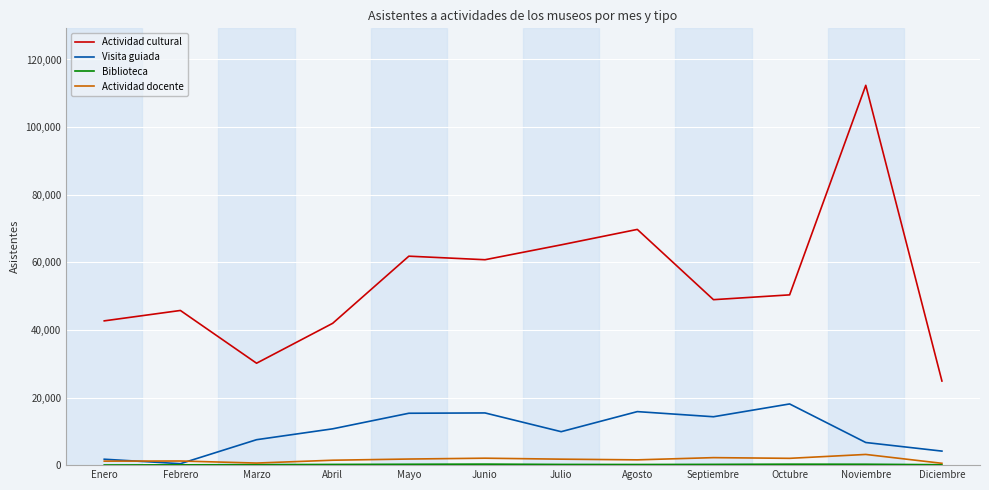

True or false: Visita guiada and Actividad cultural cross at least once.

False